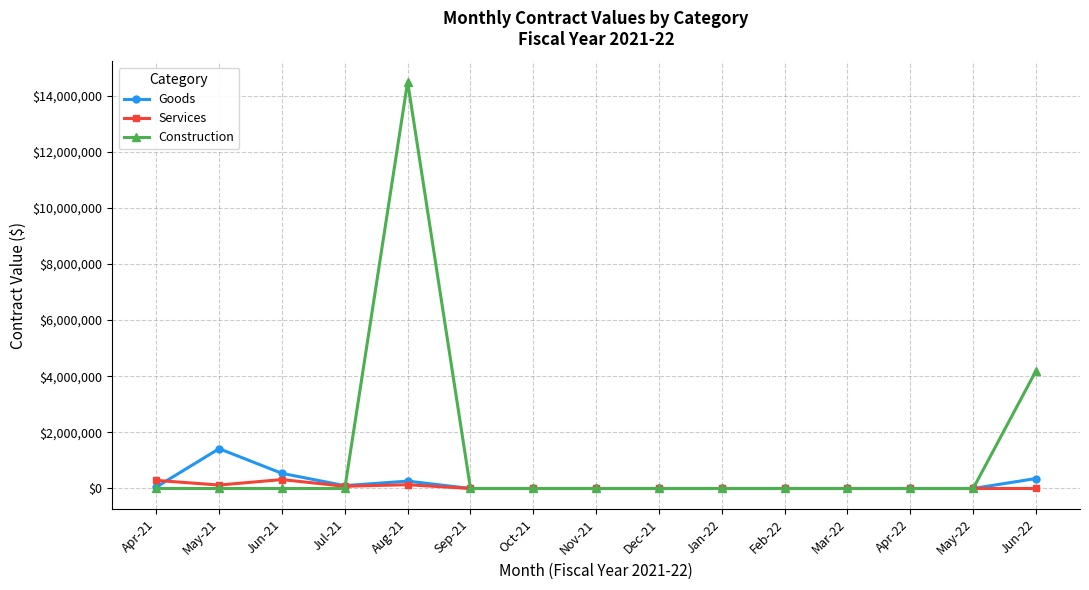

The value of Construction at Nov-21 is 0.0. True or false?

True